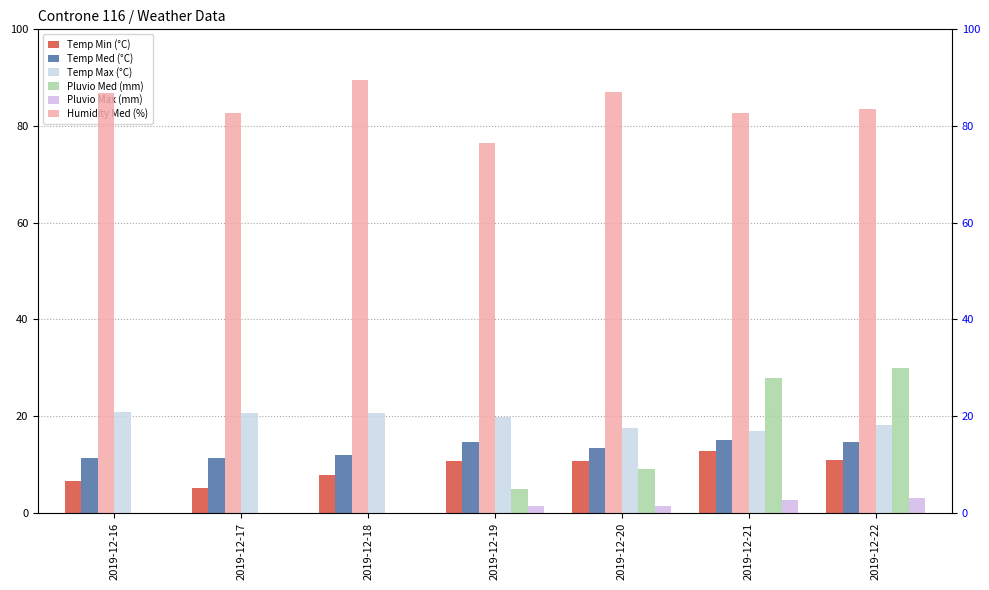

At how many categories does at least one series exceed 67?

7